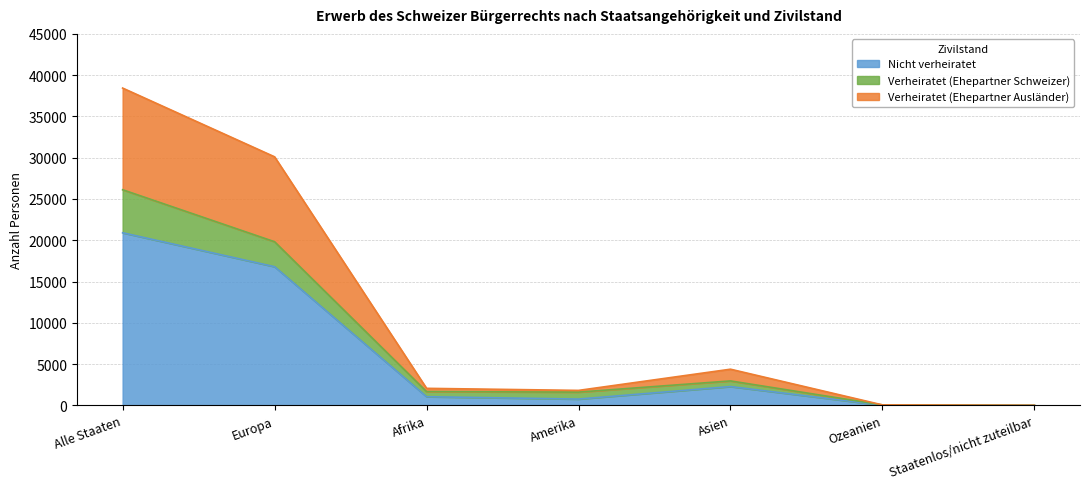

Which label corresponds to the largest value in the chart?

Alle Staaten